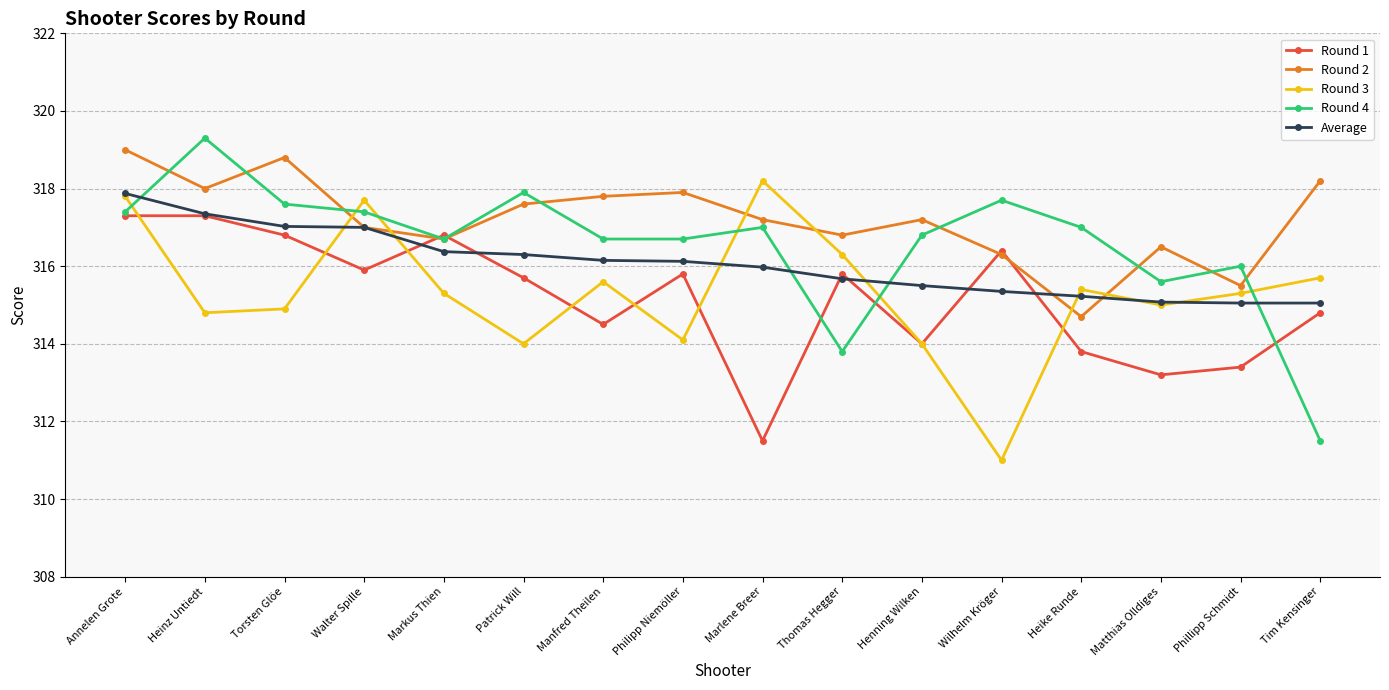

At how many categories does at least one series exceed 313?

16